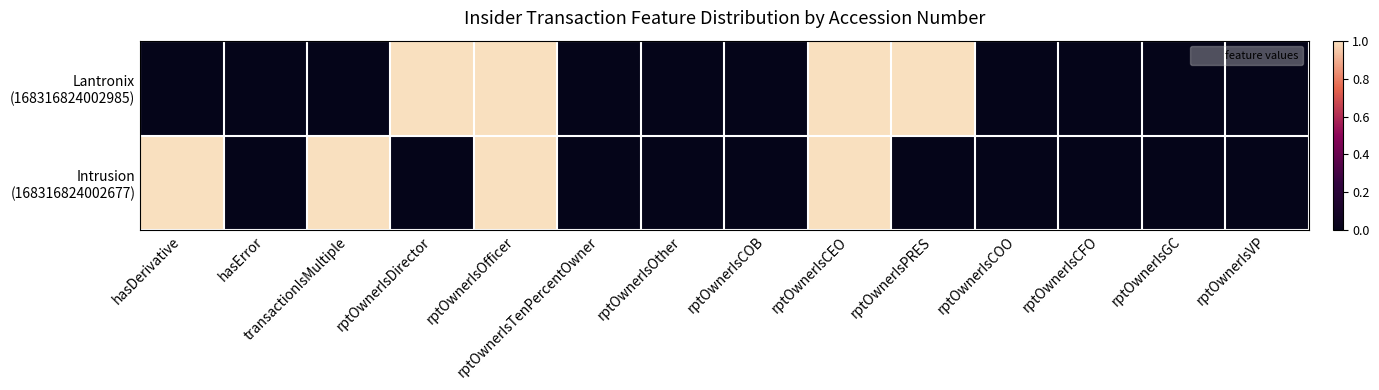

At how many categories does at least one series exceed 0?

6